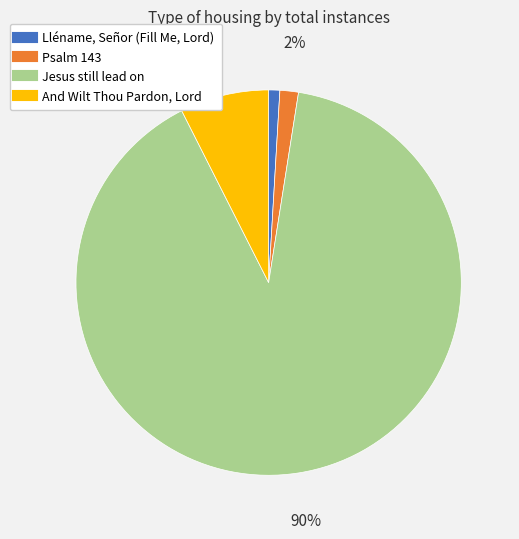

Is the sum of Lléname, Señor (Fill Me, Lord) and And Wilt Thou Pardon, Lord greater than half?

No